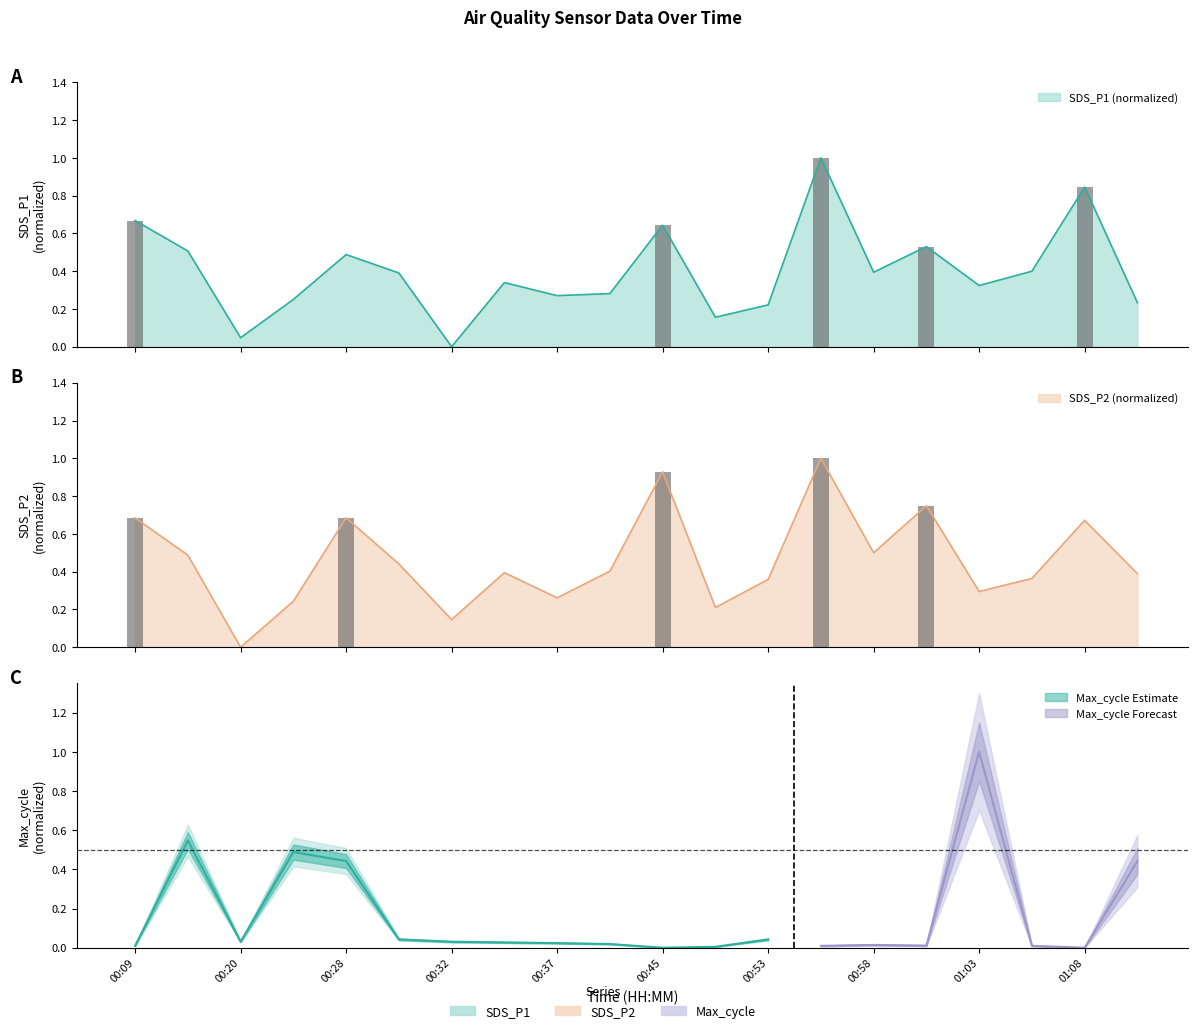

How many values in SDS_P1 are above zero?

19